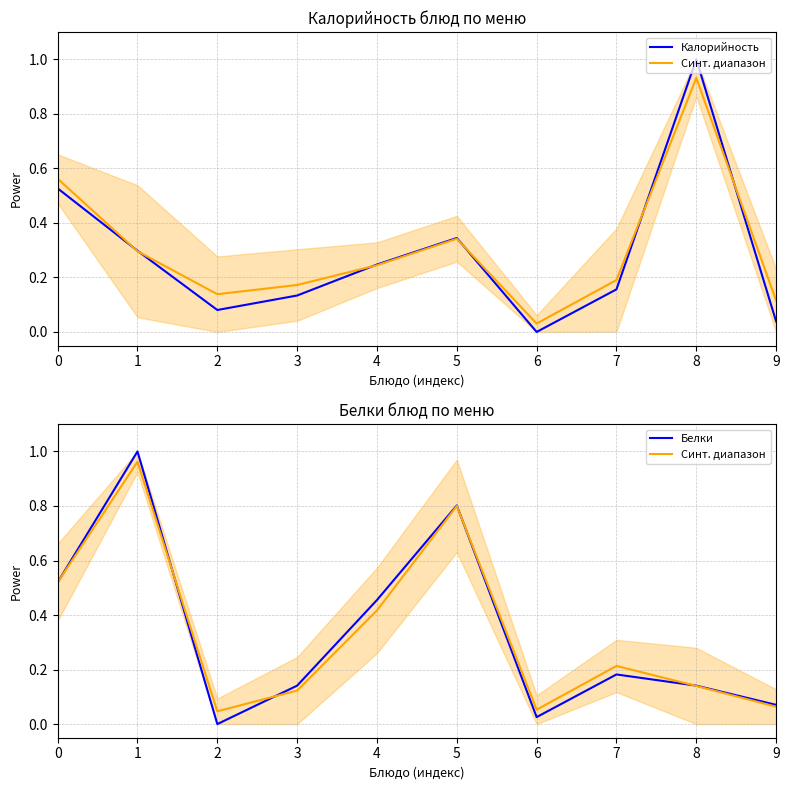

Where is Белки nearest to the value 0?

2